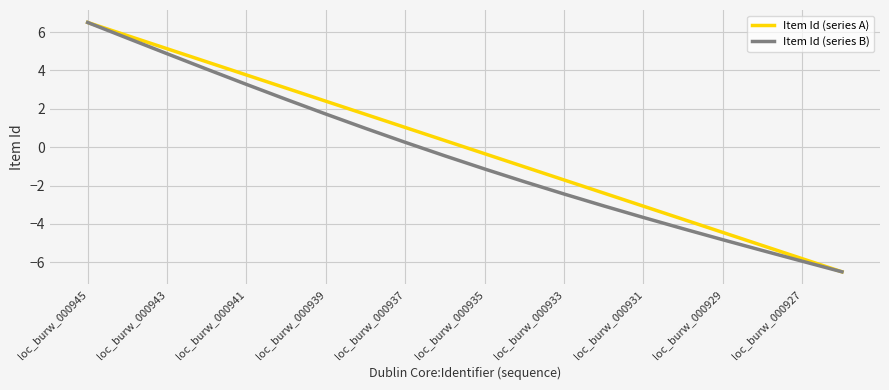

What is the highest value of the Item Id (series B) series?

6.5